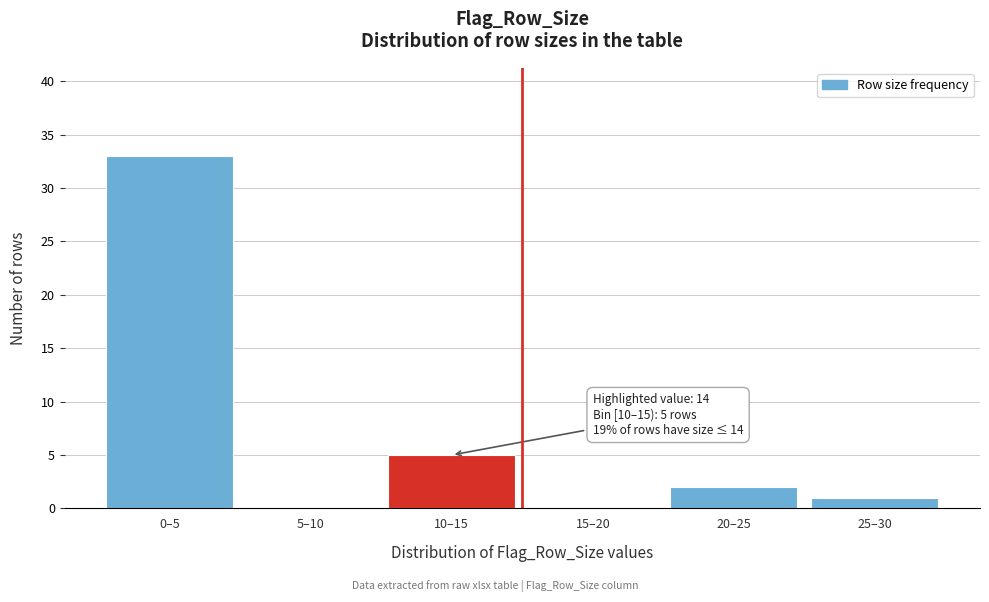

Reading left to right, extract all data points from this chart.

0–5=33	5–10=0	10–15=5	15–20=0	20–25=2	25–30=1